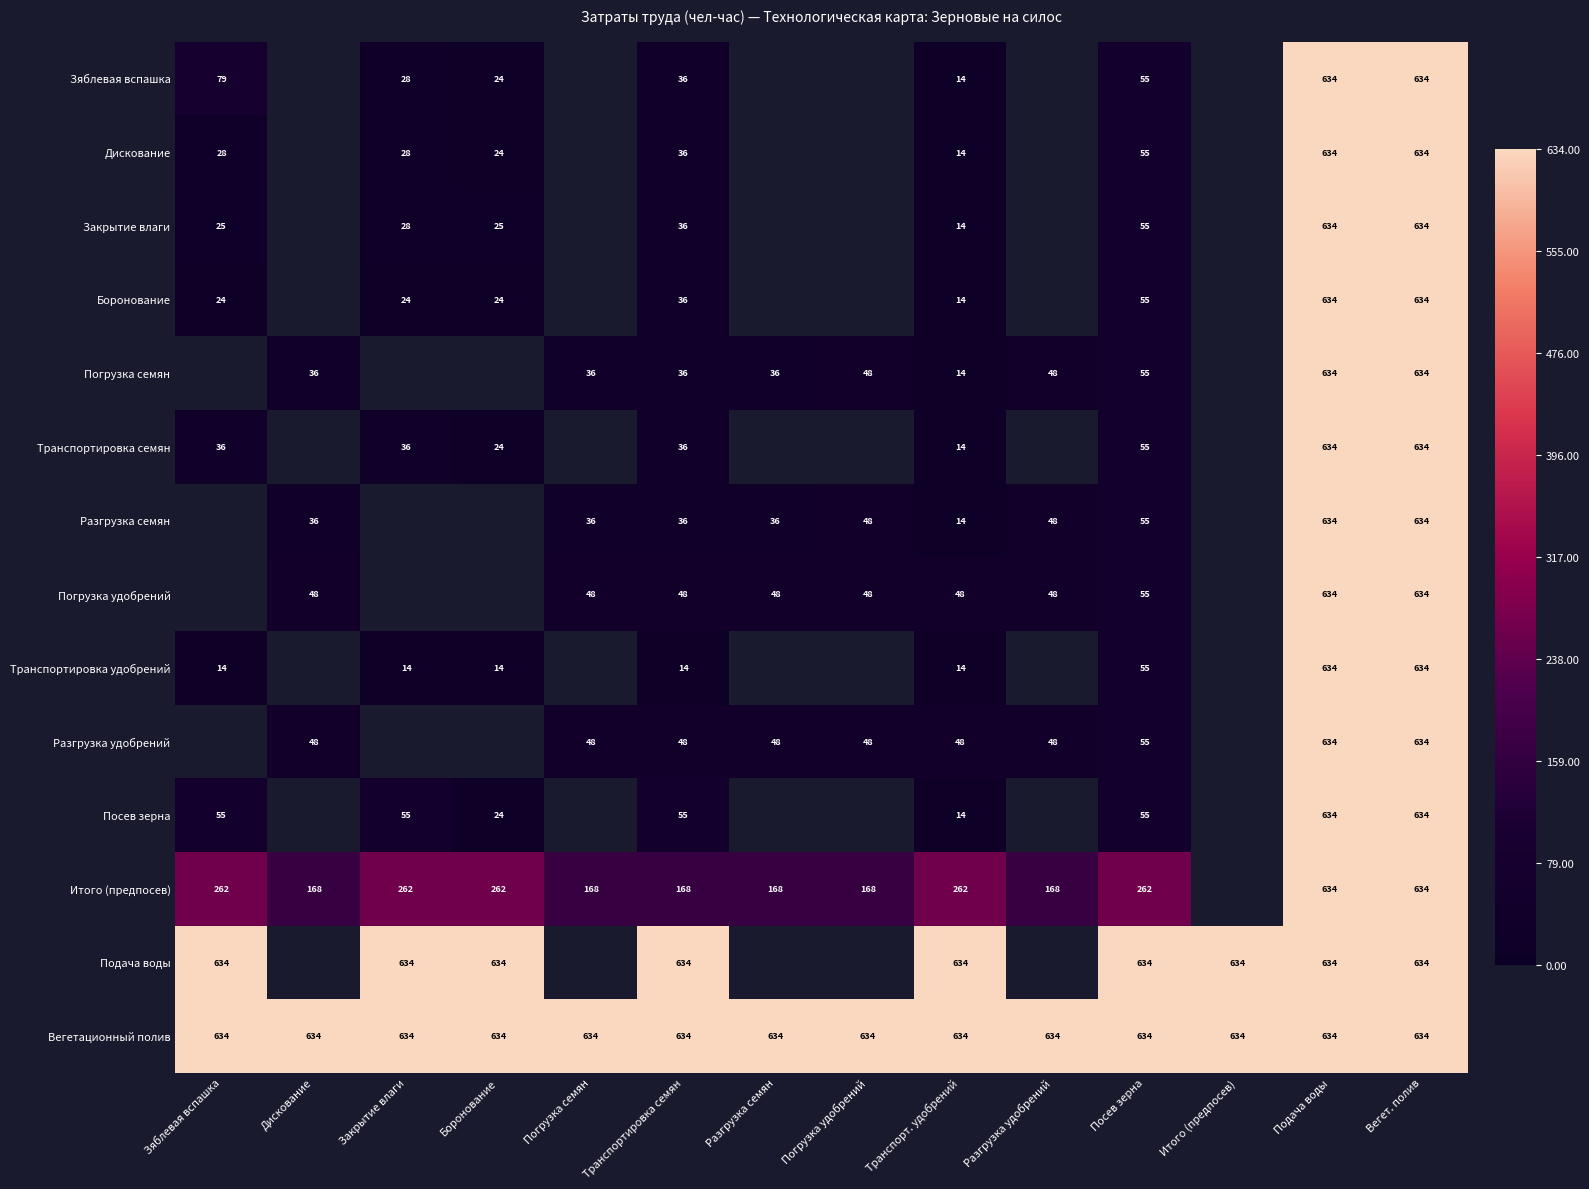

What is the spread (max minus min) of values at Транспортировка семян?

620